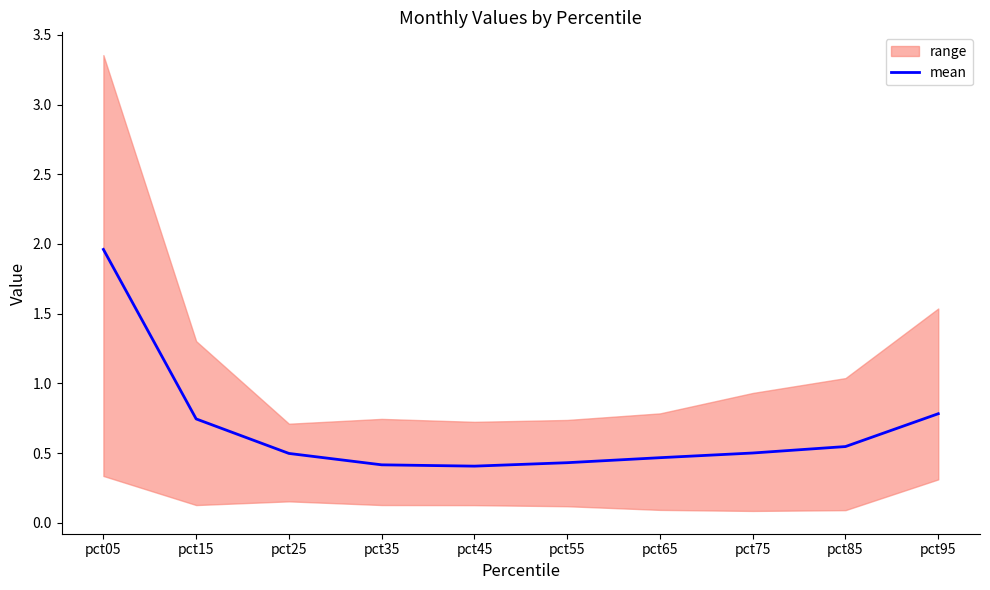

Rank the categories by value from highest to lowest.

pct05, pct95, pct15, pct85, pct75, pct25, pct65, pct55, pct35, pct45